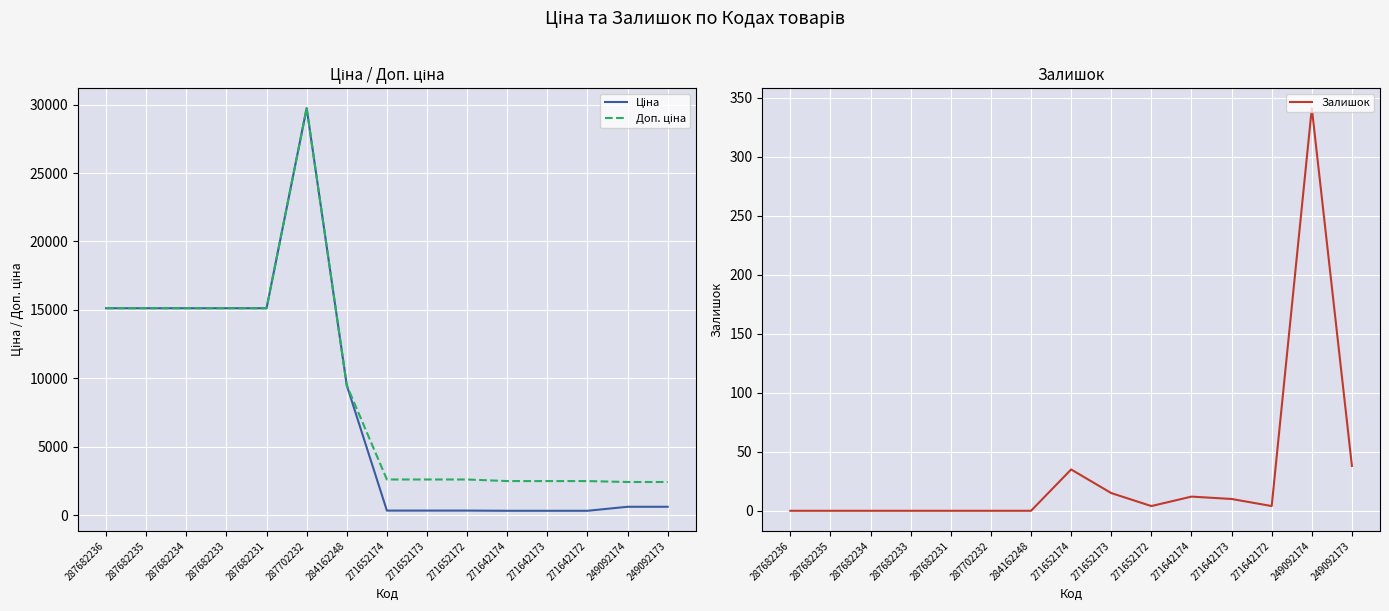

Reading left to right, what are all the values shown in this chart?

Ціна: 15120.0	15120.0	15120.0	15120.0	15120.0	29747.2	9480.1	324.8	324.8	324.8	310.3	310.3	310.3	603.7	603.7
Доп. ціна: 15120.0	15120.0	15120.0	15120.0	15120.0	29747.2	9480.1	2598.3	2598.3	2598.3	2482.4	2482.4	2482.4	2414.8	2414.8
Залишок: 0.0	0.0	0.0	0.0	0.0	0.0	0.0	35.0	15.0	4.0	12.0	10.0	4.0	341.0	38.0